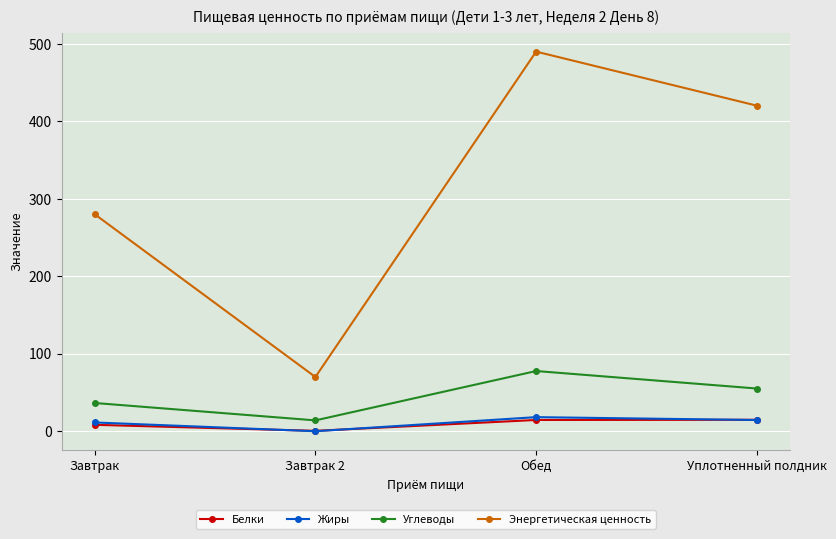

What is the lowest value of the Энергетическая ценность series?

70.0